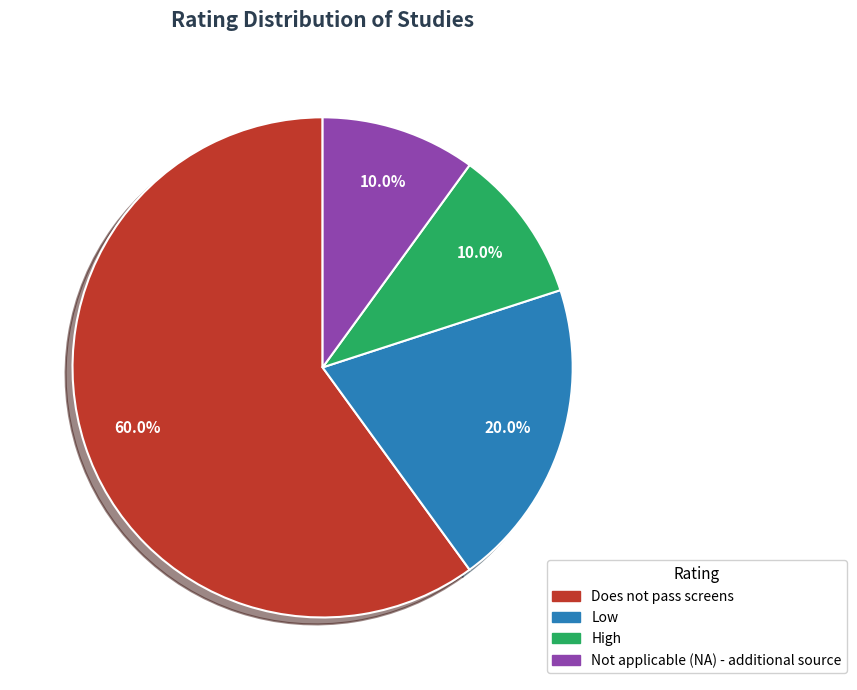

Which has a higher value, Does not pass screens or Low?

Does not pass screens